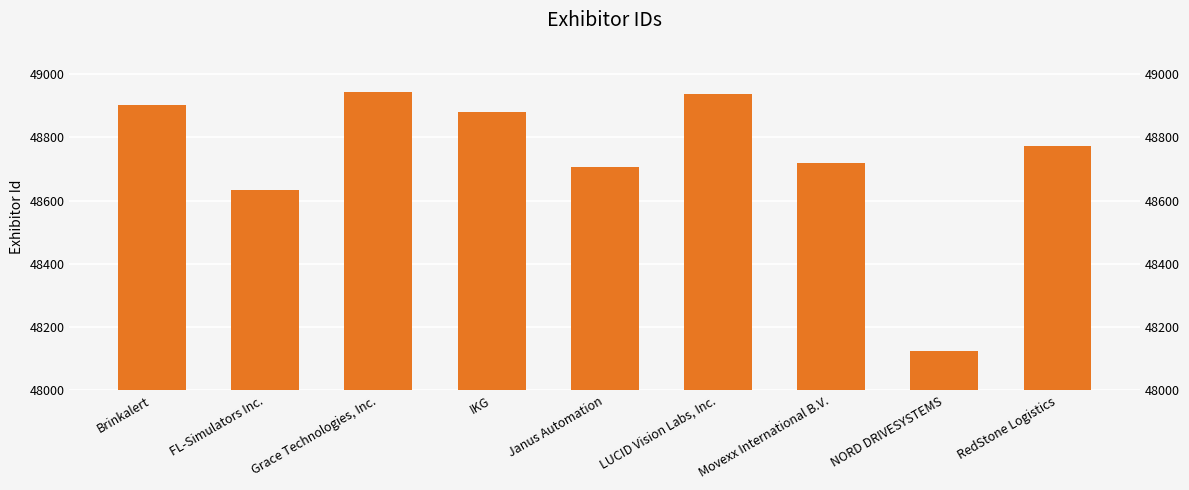

Reading left to right, list all the values displayed in this chart.

Brinkalert=48904	FL-Simulators Inc.=48633	Grace Technologies, Inc.=48944	IKG=48882	Janus Automation=48707	LUCID Vision Labs, Inc.=48937	Movexx International B.V.=48720	NORD DRIVESYSTEMS=48124	RedStone Logistics=48774